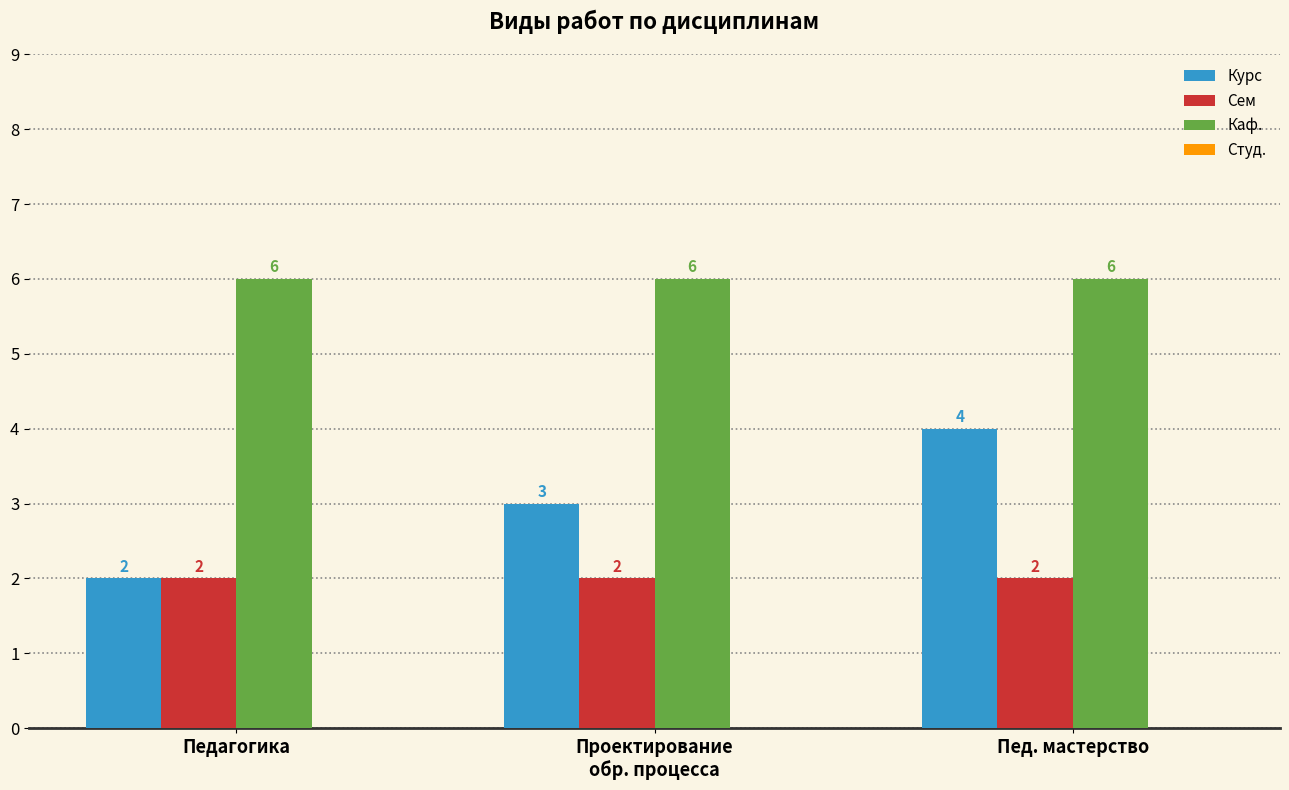

What is the sum of the Сем values at Пед. мастерство and Педагогика?

4